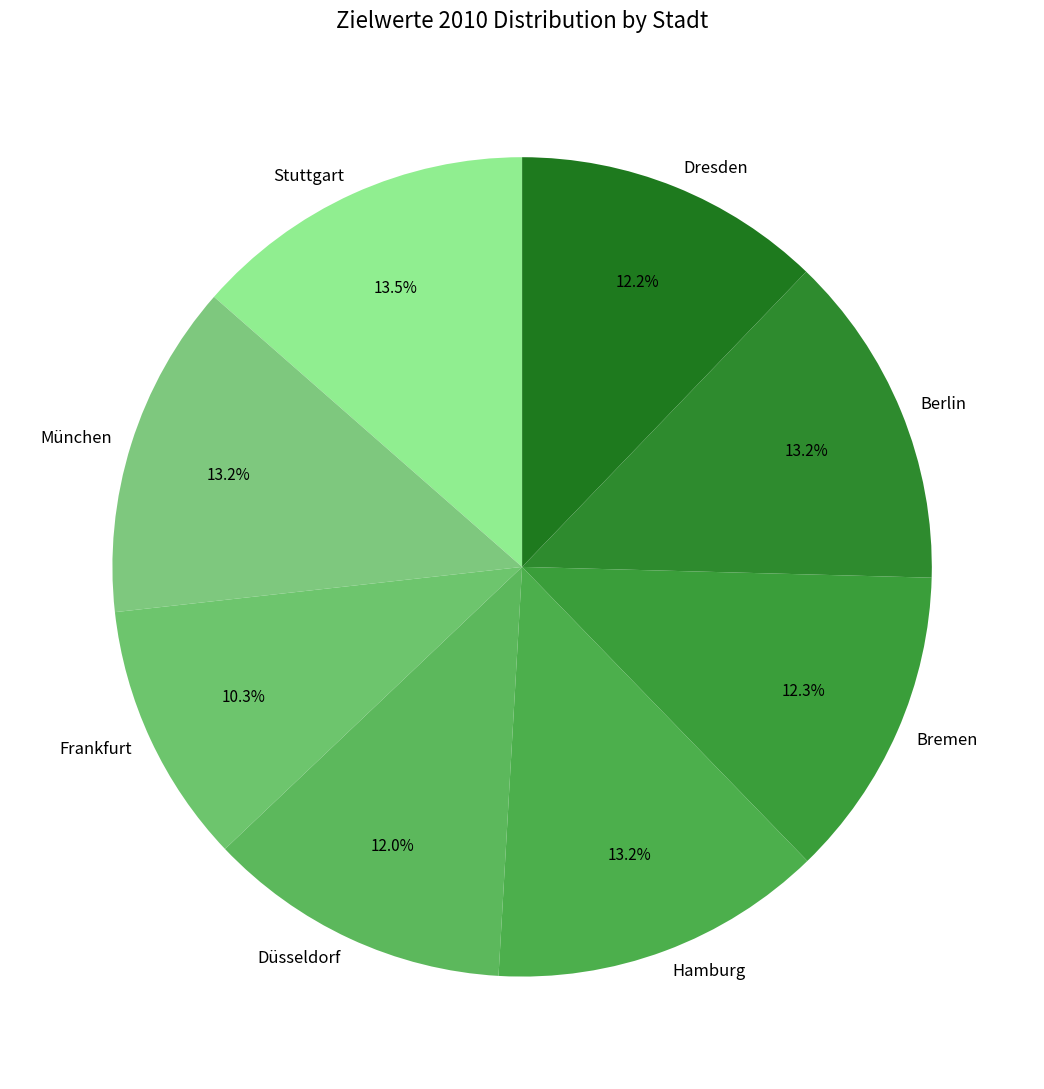

How many segments does this pie chart have?

8